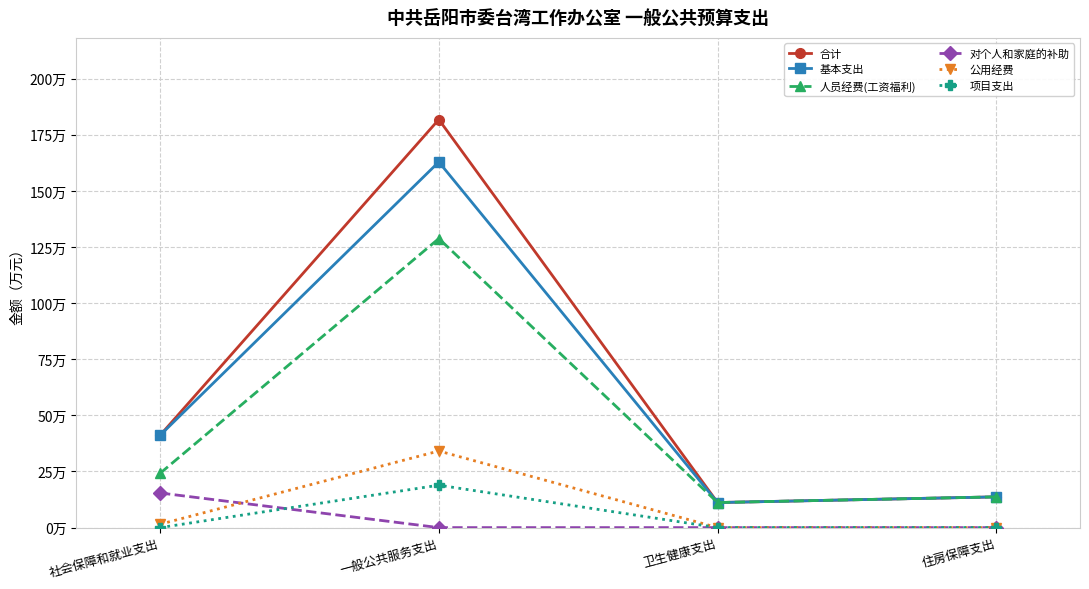

Does the chart have visible grid lines?

Yes